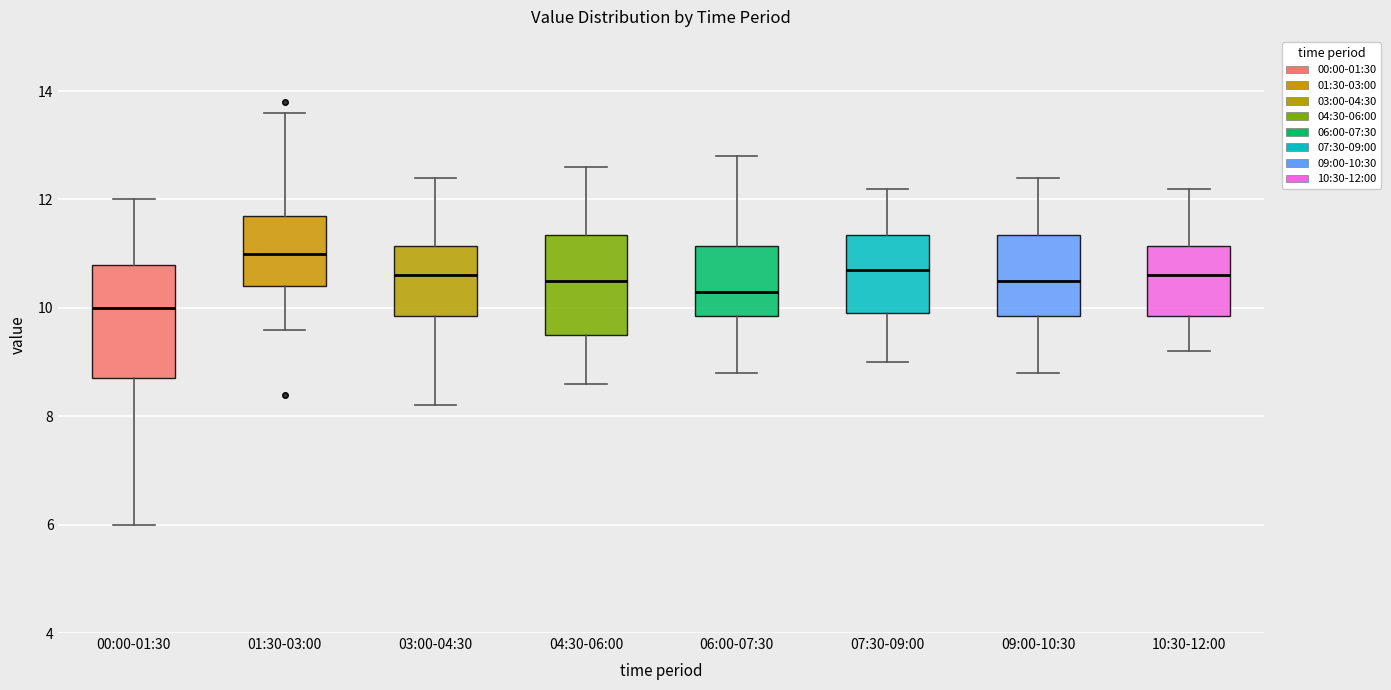

Where does the lower whisker of the box for 10:30-12:00 end on the y-axis? The values are not printed on the chart, so give them approximately, as read against the axis.

9.2